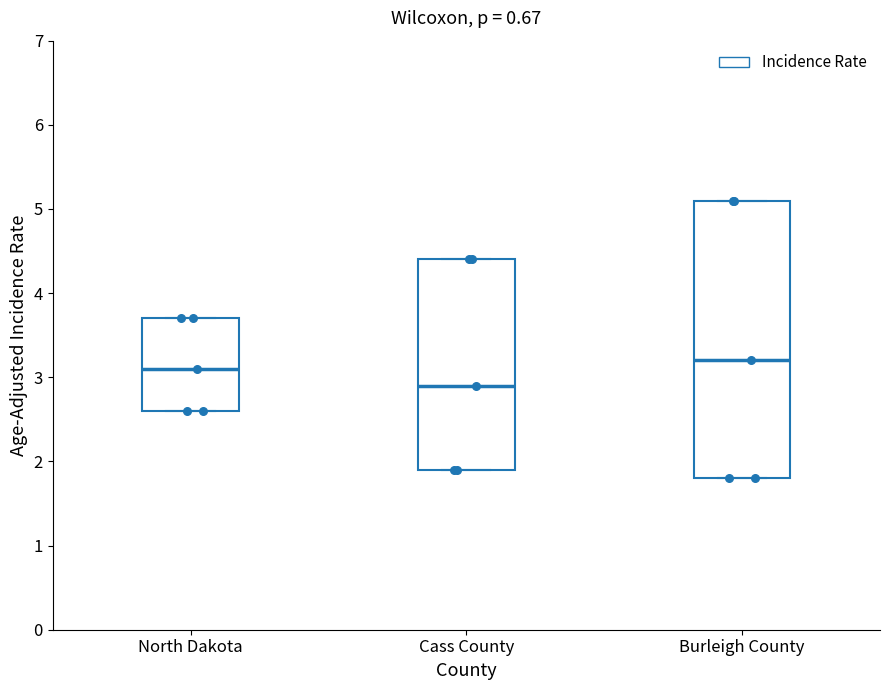

Where is the lower edge of the box for North Dakota on the y-axis? The values are not printed on the chart, so give them approximately, as read against the axis.

2.6